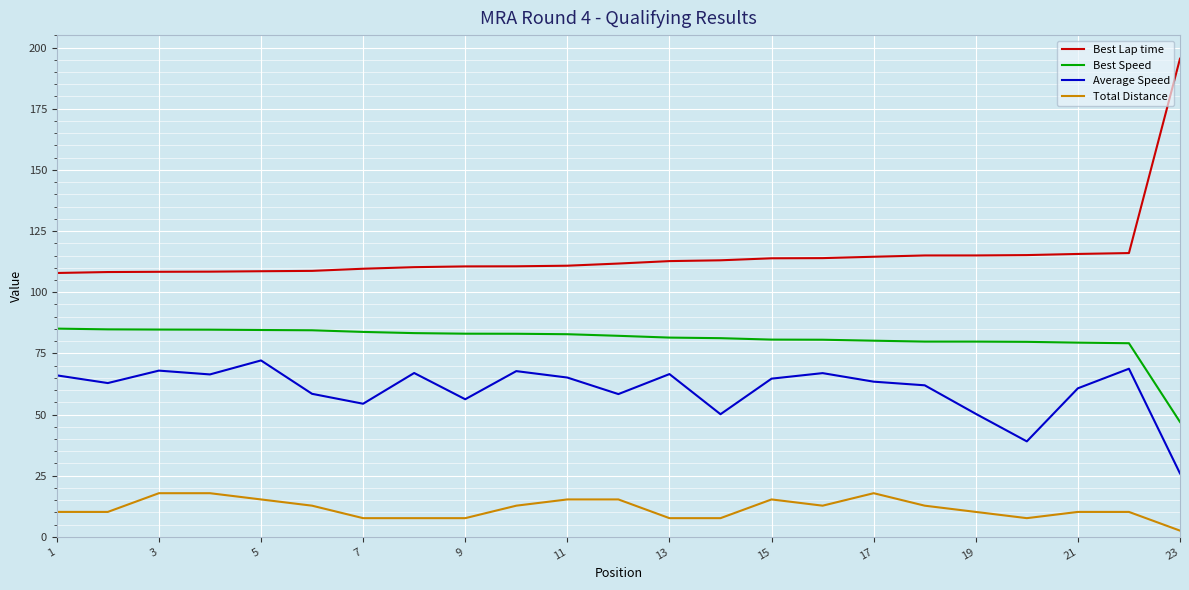

Which series has the widest spread of values?

Best Lap time